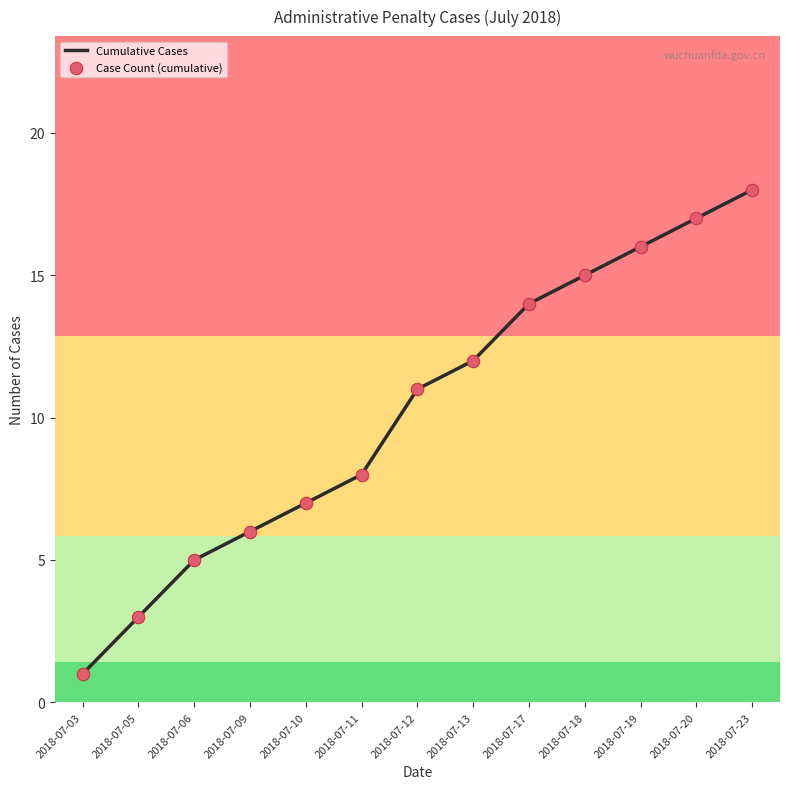

Approximately how many times larger is the value at 2018-07-13 compared to 2018-07-11?

1.5